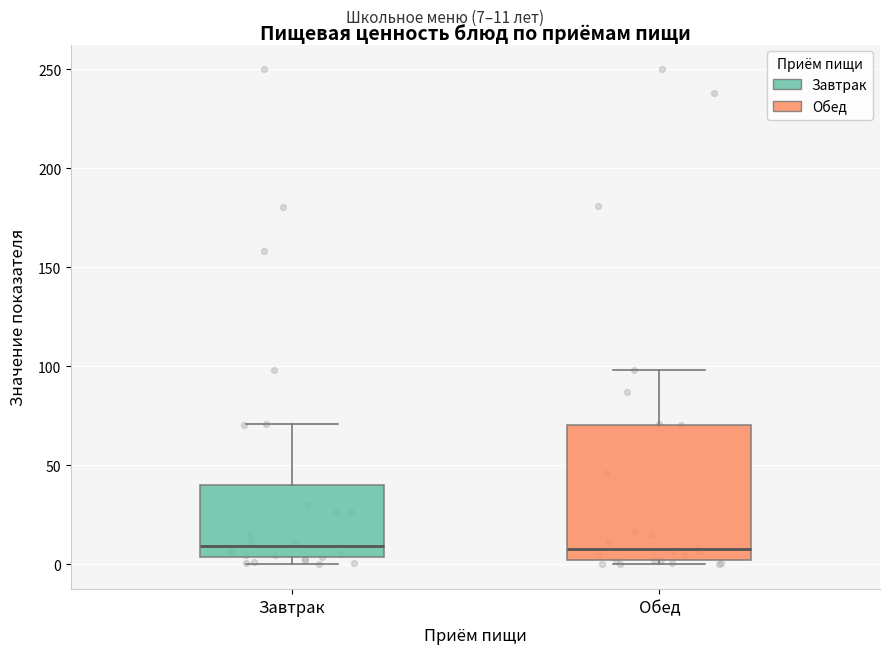

Reading left to right, read every box against the y-axis: the position of its median line, the range the box covers, and the ends of its whiskers. The values are not printed on the chart, so give them approximately, as read against the axis.

Завтрак: median 10, box 5 to 40, whiskers 0 to 70
Обед: median 10, box 0 to 70, whiskers 0 (just below the box's lower edge) to 100